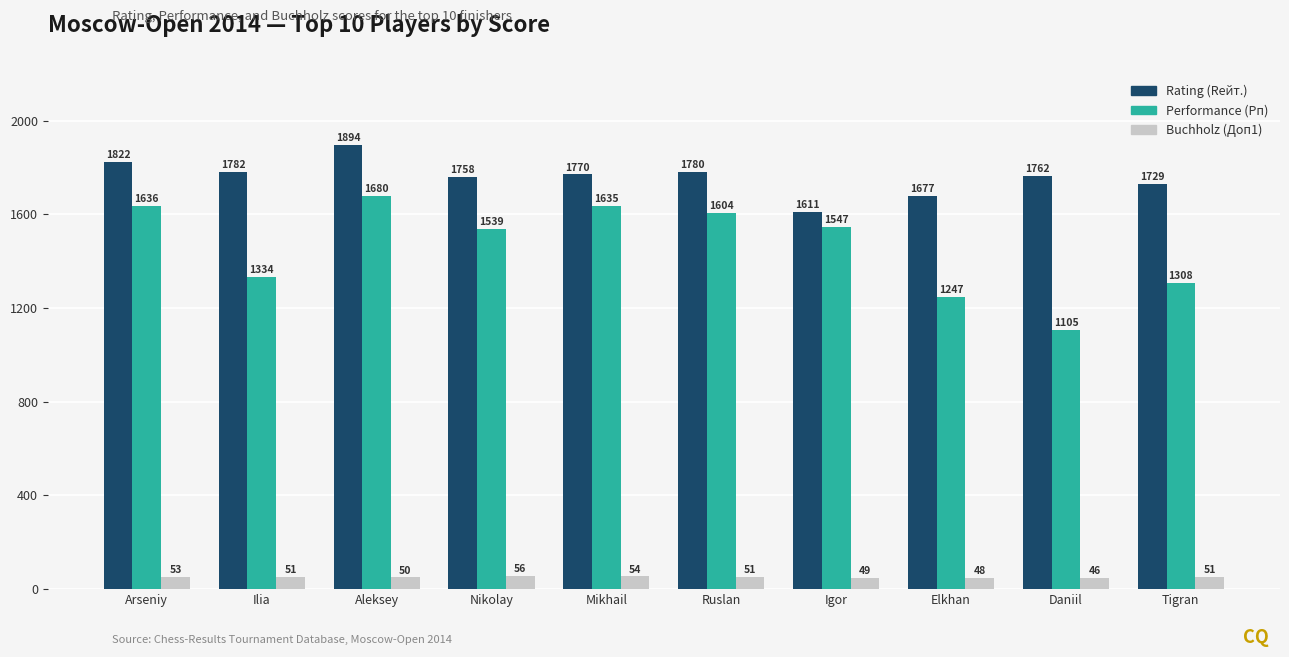

Is it true that Buchholz (Доп1) equals 48 at Elkhan?

True